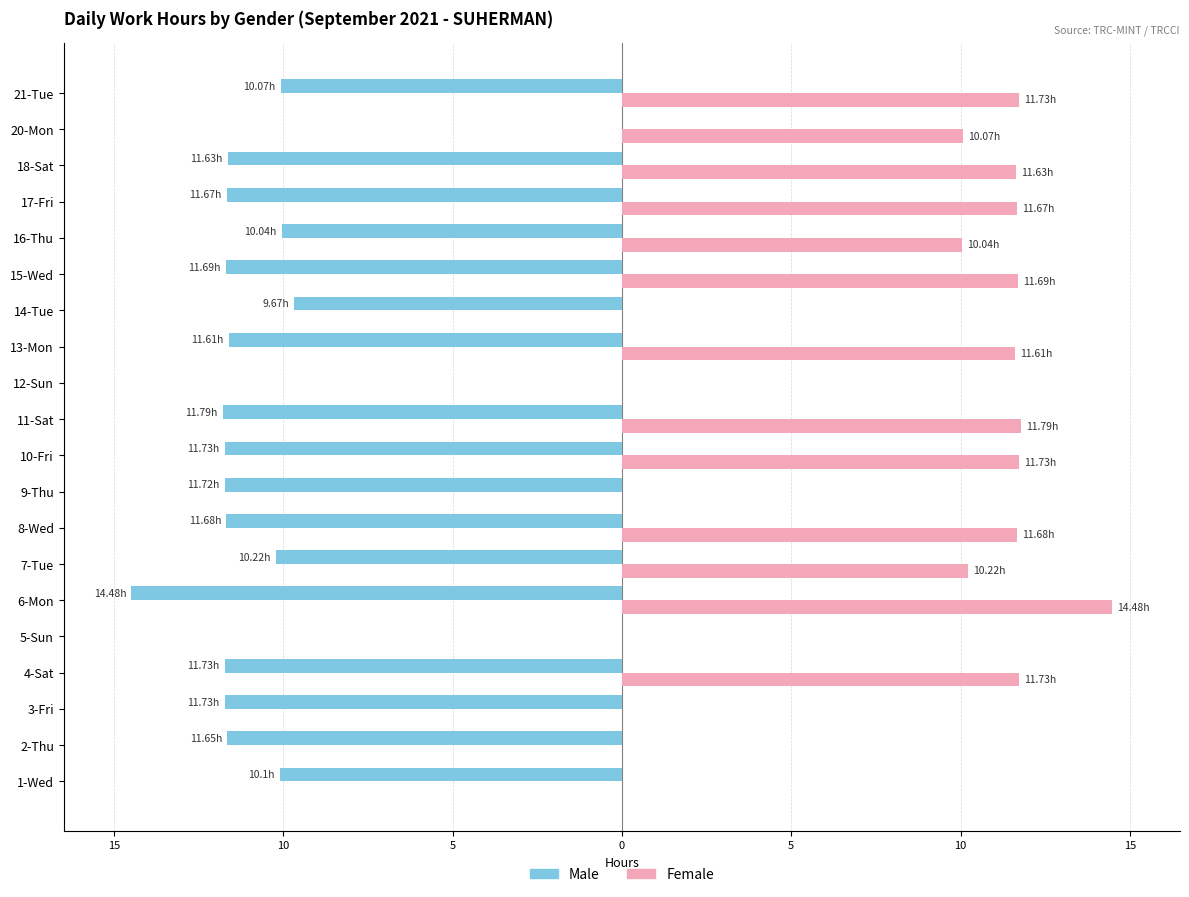

What are all the series names shown in the legend?

Male, Female